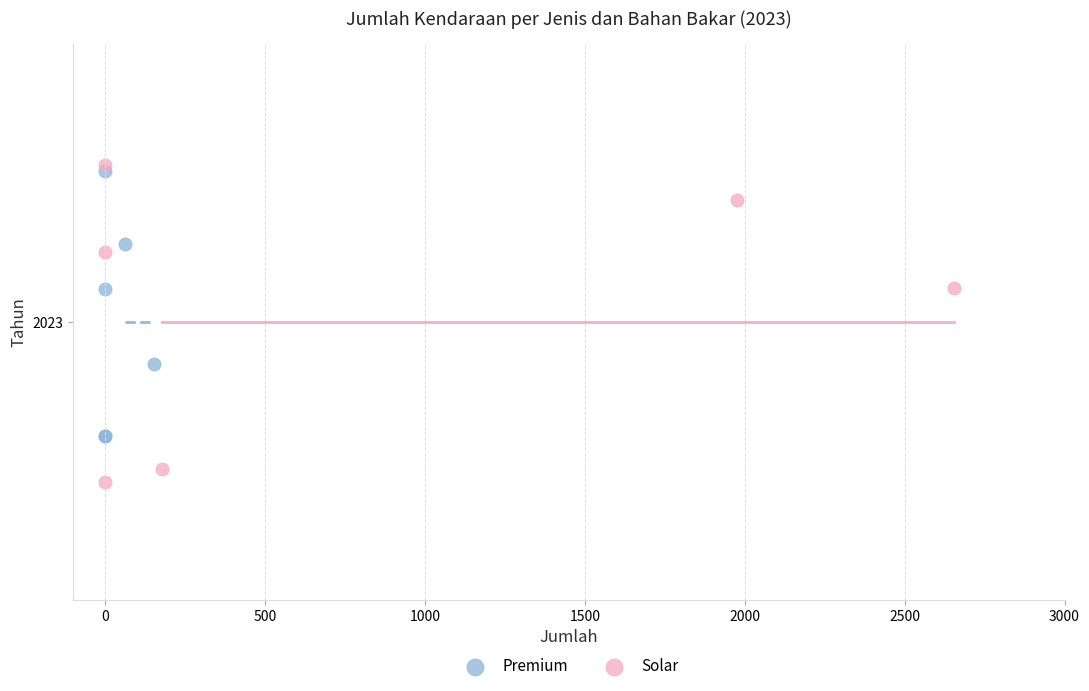

Which series has the widest spread of Y values?

Solar